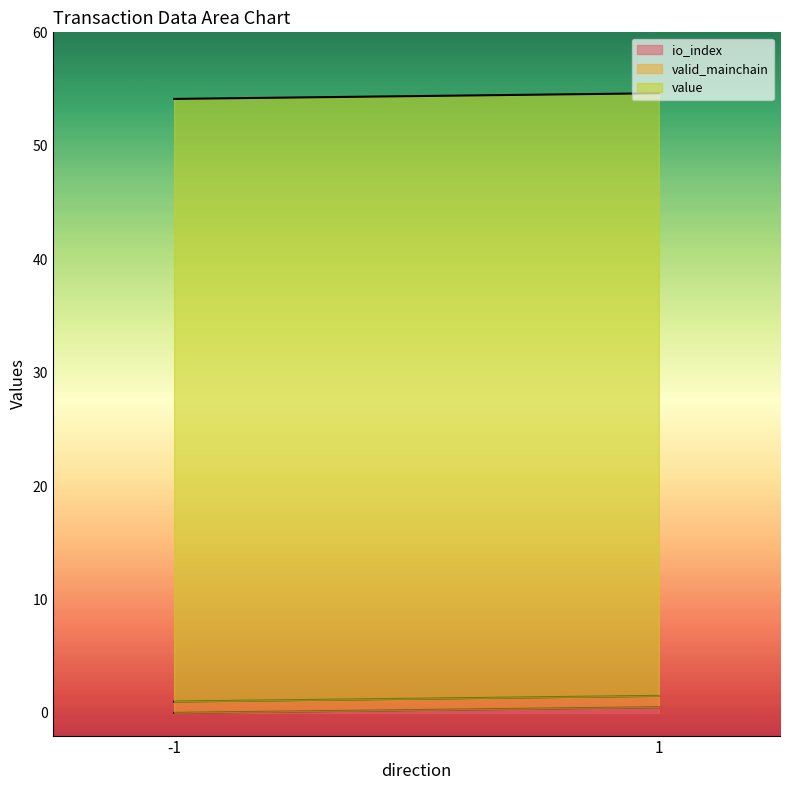

What is the total value across all series at -1?

54.1